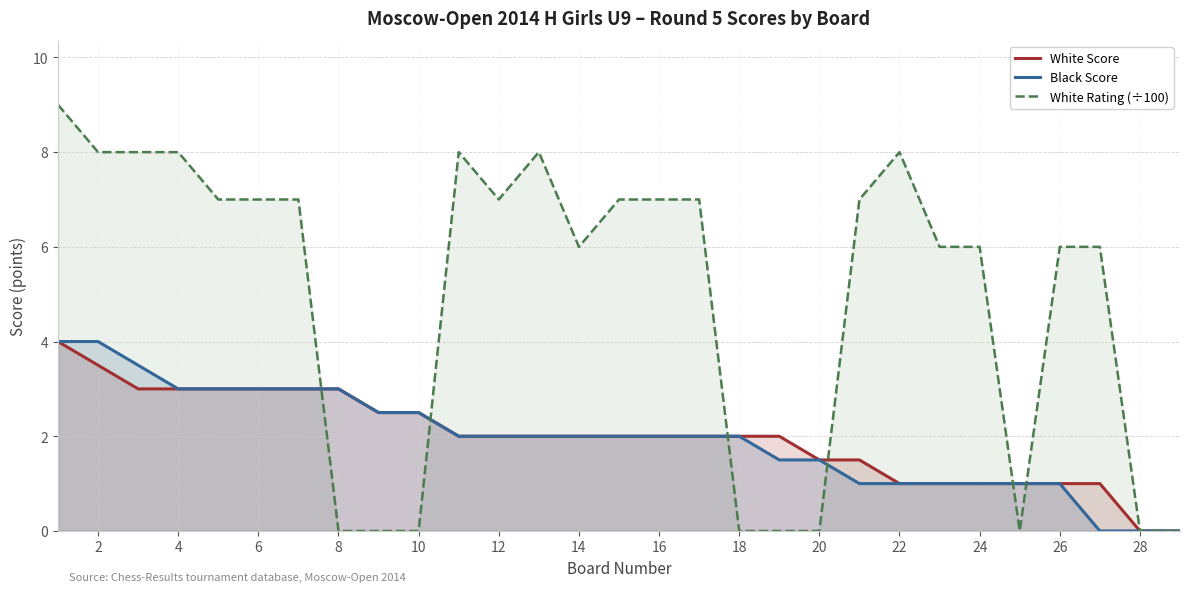

What are all the series names shown in the legend?

White Score, Black Score, White Rating (÷100)